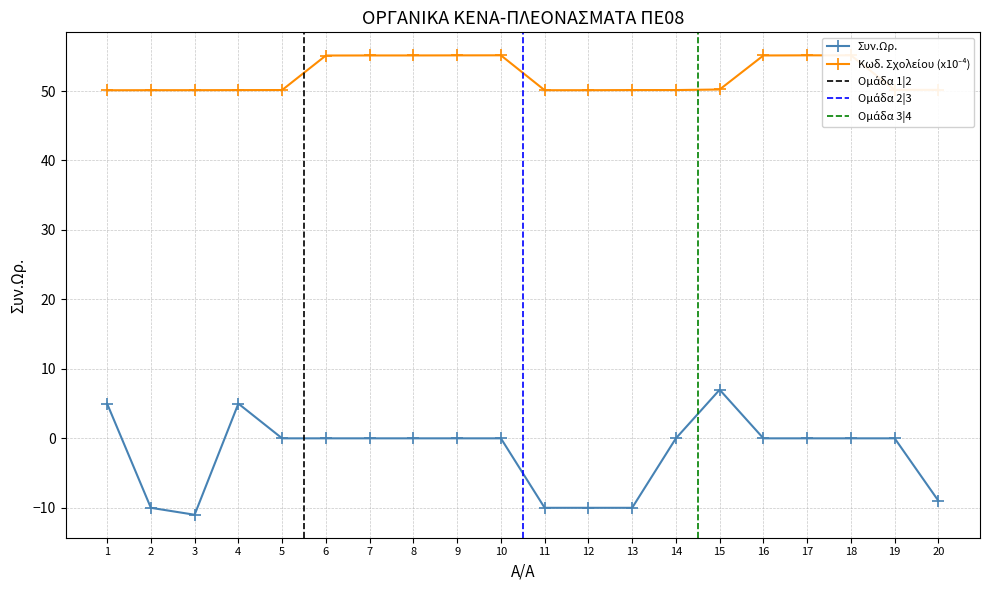

What is the value of the Κωδ. Σχολείου point at the 4th from the left?

50.1